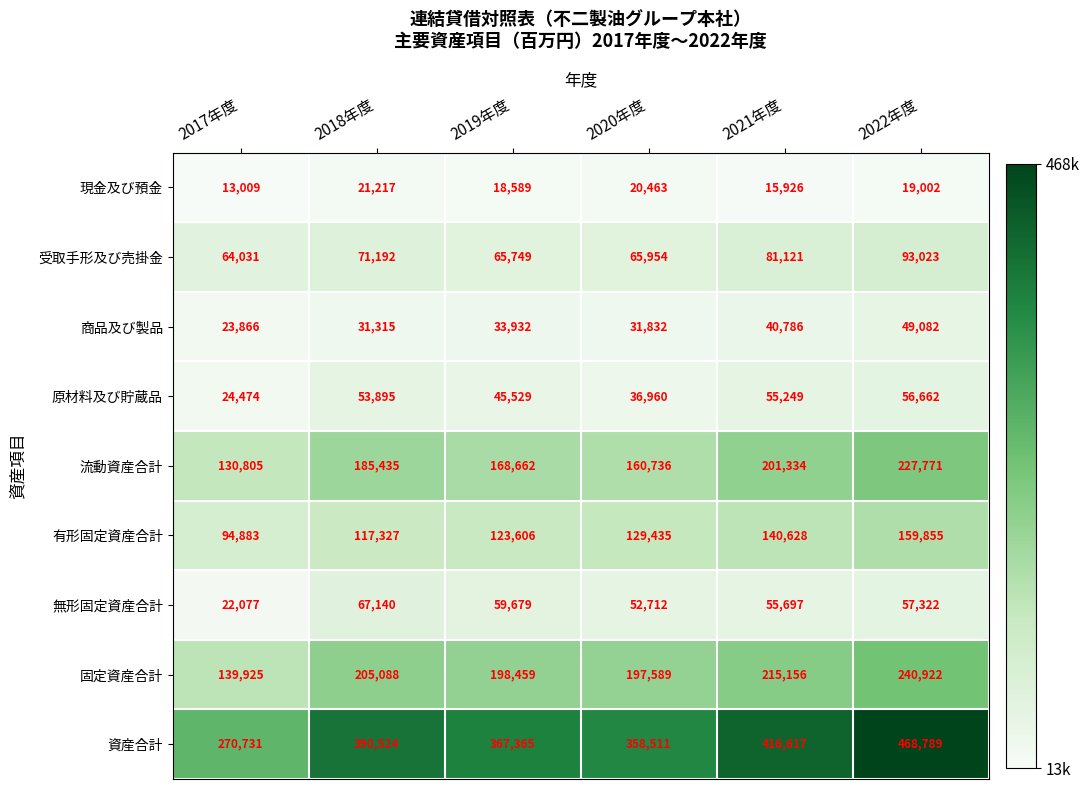

The value of 流動資産合計 at 2018年度 is 185435. True or false?

True